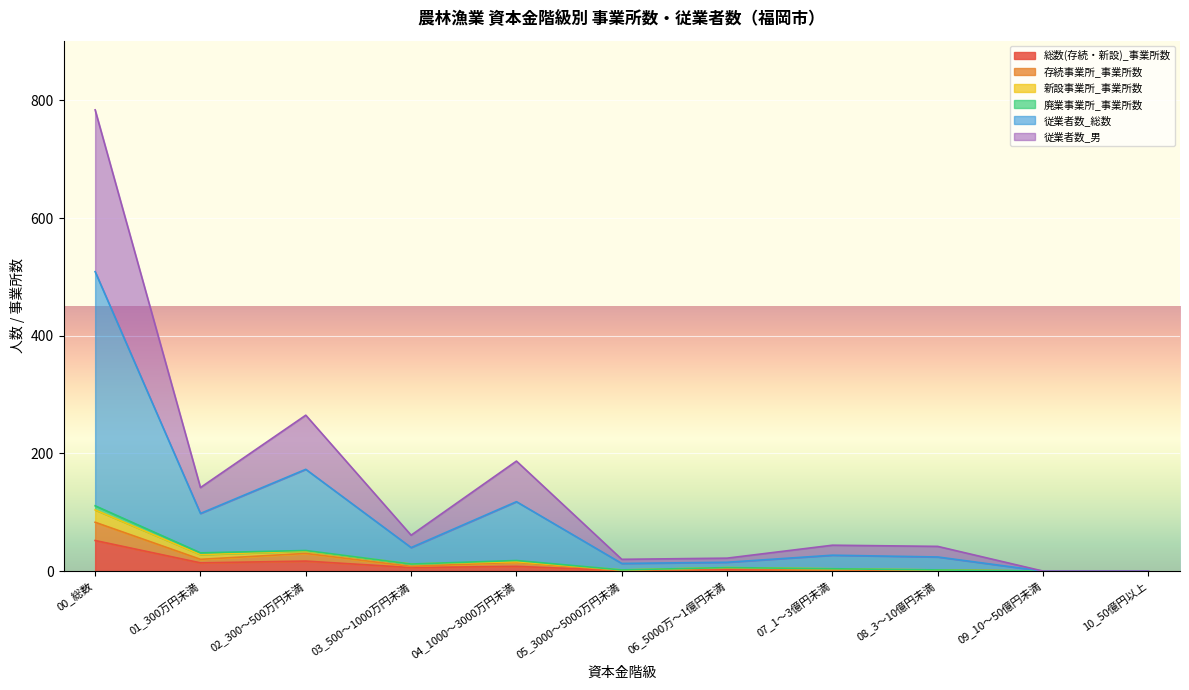

What is the highest value of the 総数(存続・新設)_事業所数 series?

52